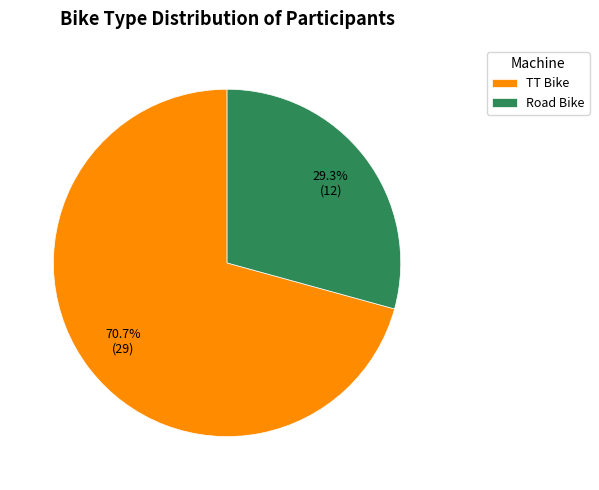

Rank the categories by value from highest to lowest.

TT Bike, Road Bike